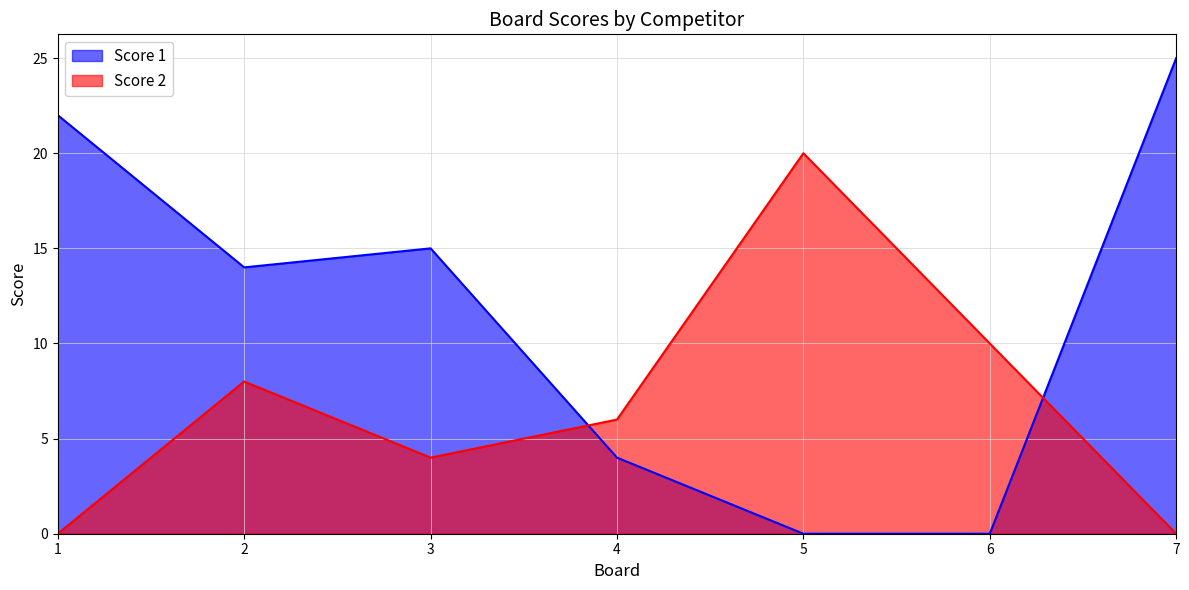

At which label is Score 1 closest to 12?

2